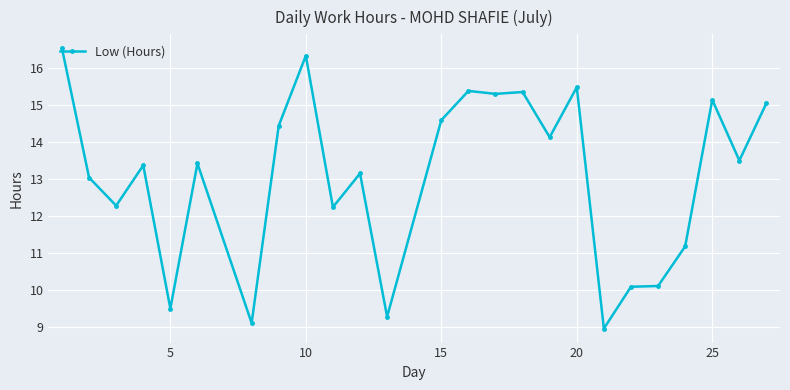

How many distinct data groups are displayed?

1